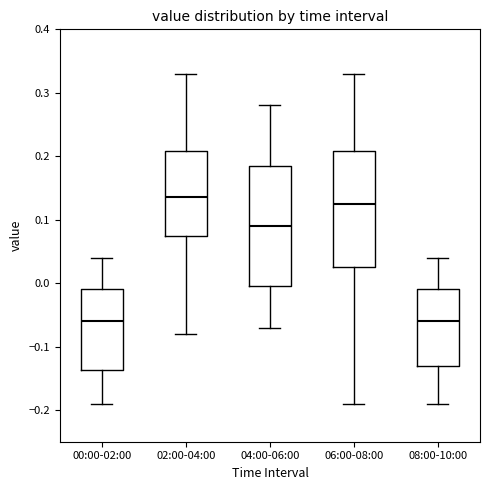

Where does the median line of the box for 00:00-02:00 sit on the y-axis? The values are not printed on the chart, so give them approximately, as read against the axis.

-0.06